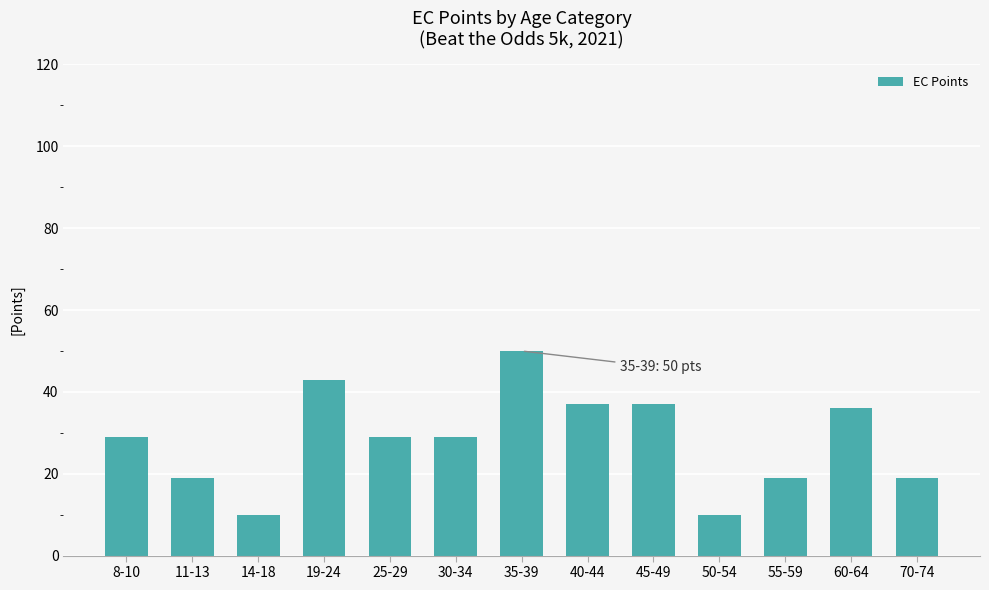

Which has a higher value, 30-34 or 60-64?

60-64